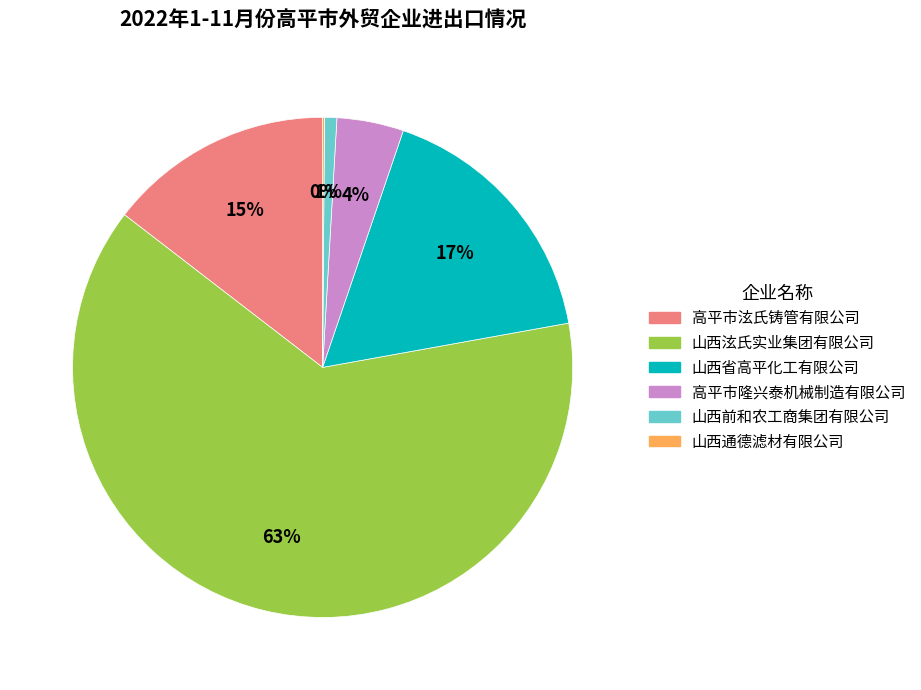

What is the largest slice in the pie chart?

山西泫氏实业集团有限公司